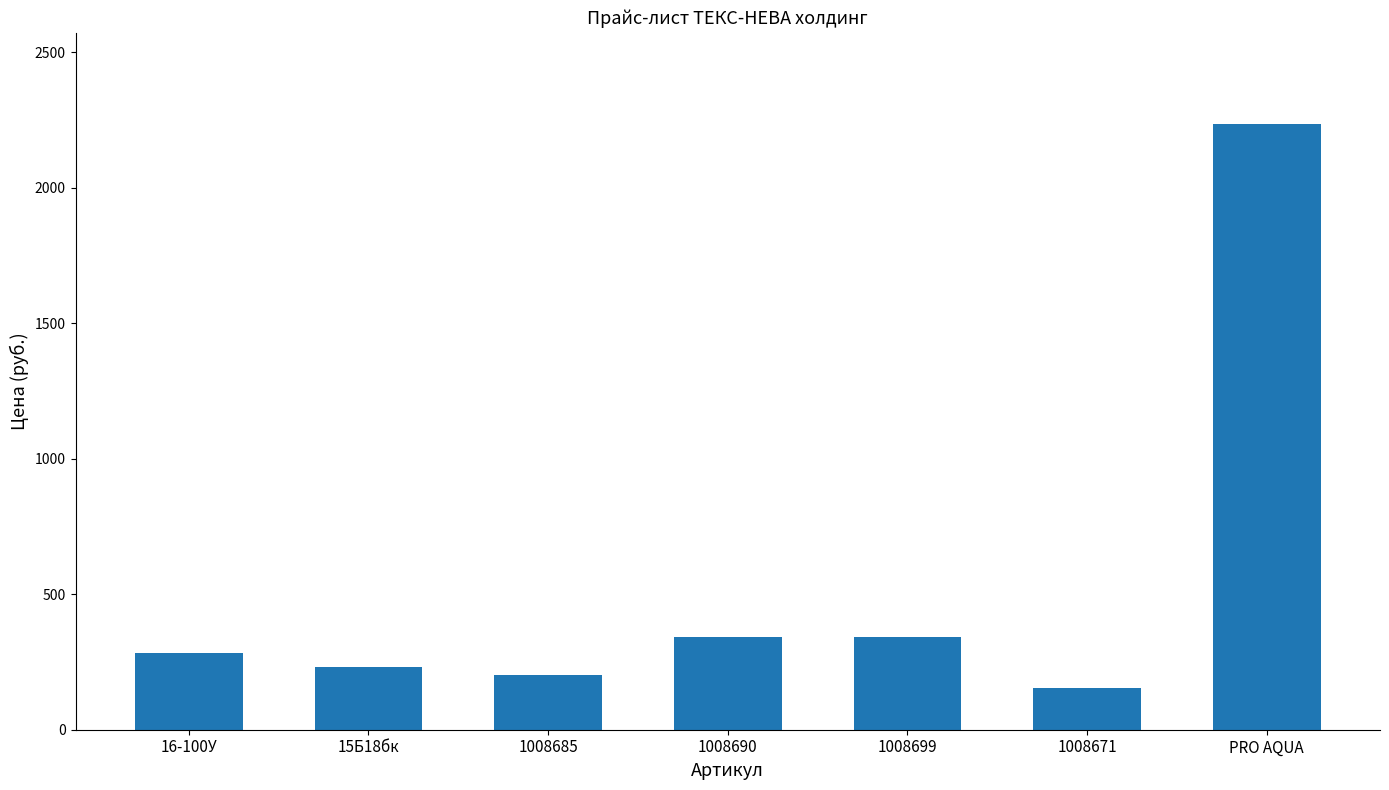

What is the label of the 1st bar from the right?

PRO AQUA